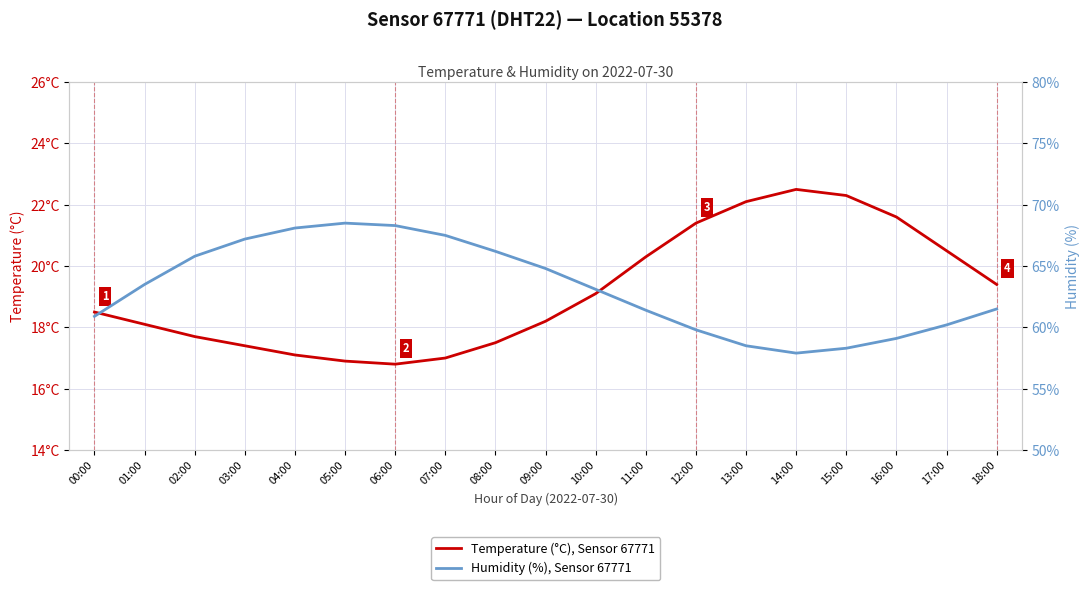

At how many categories does at least one series exceed 34?

19